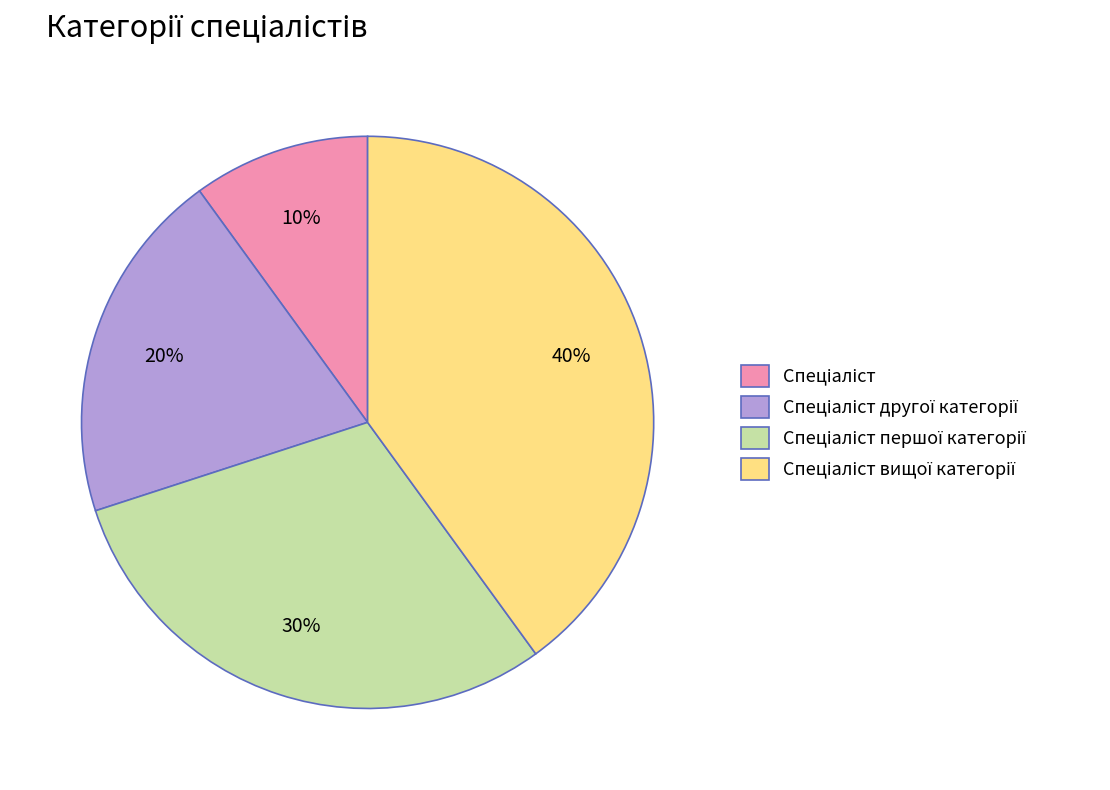

To the nearest percent, what is the difference between the largest and smallest slice percentages?

30%